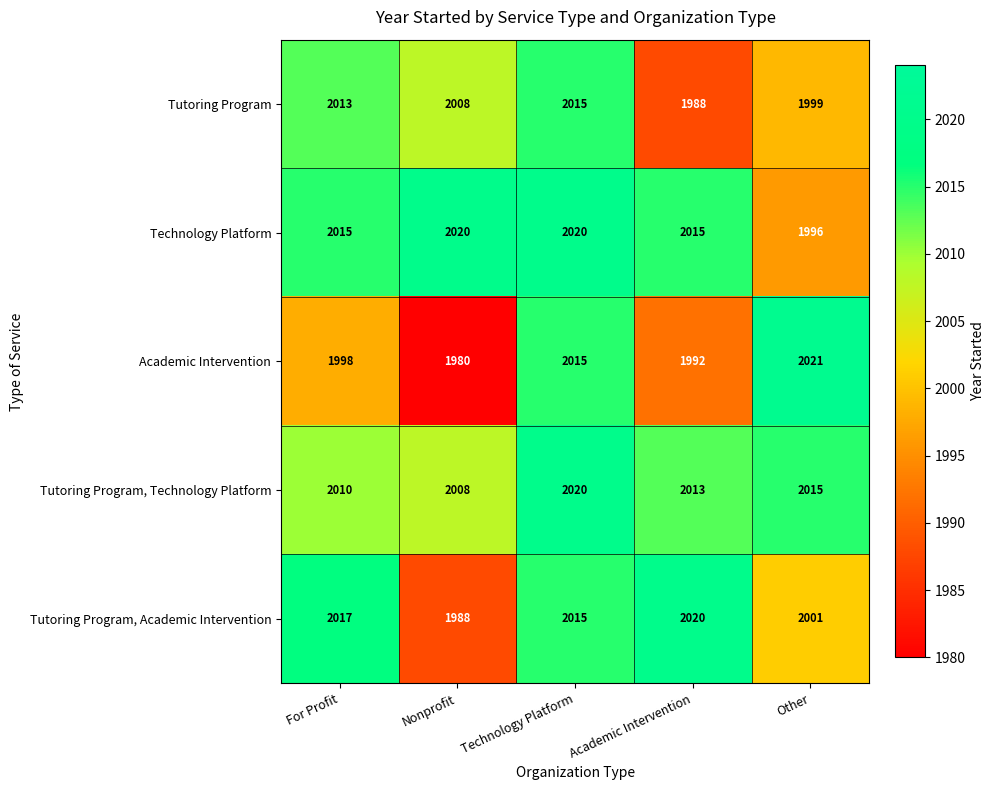

What is the difference between the highest and lowest values at Technology Platform?

5